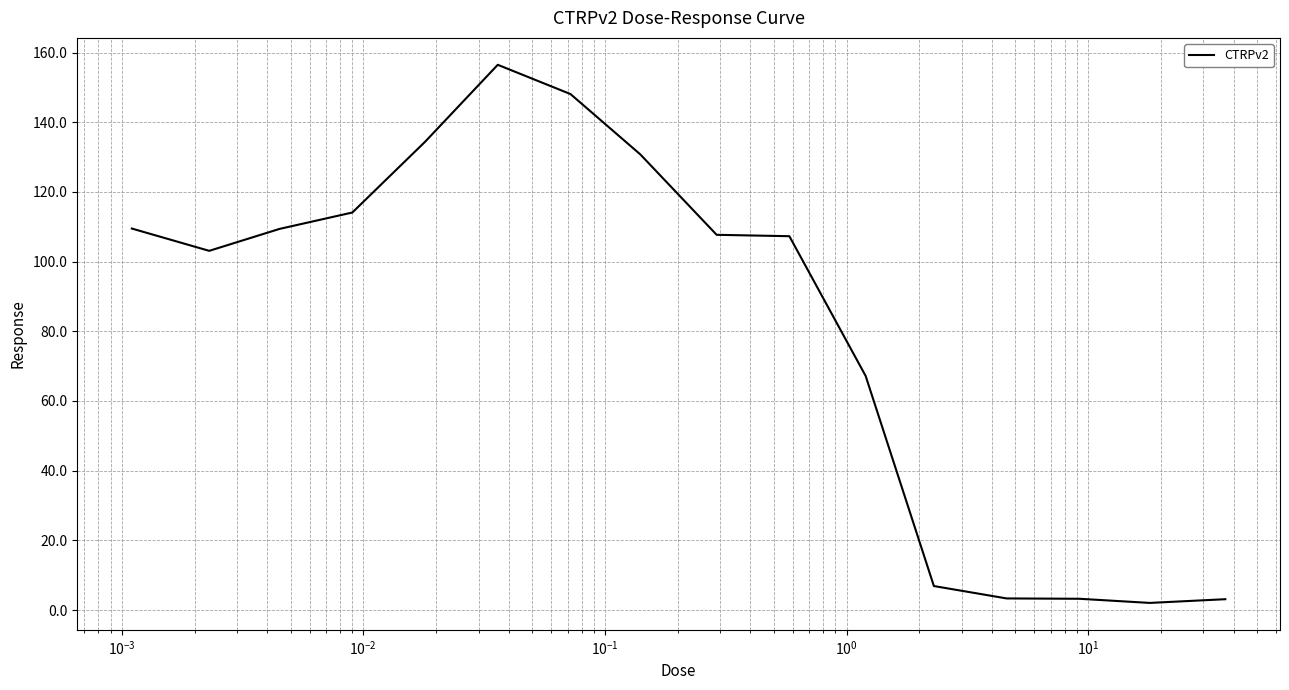

What is the maximum value shown in the chart?

156.5